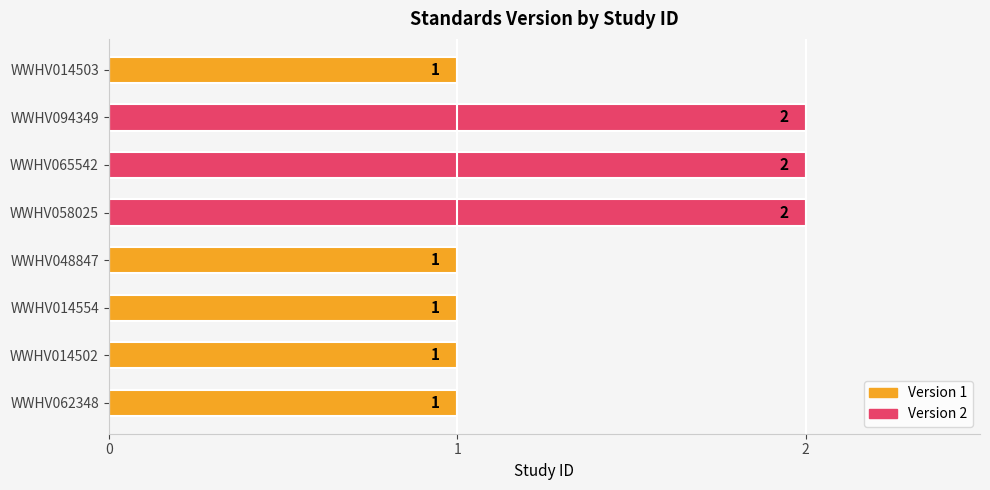

Reading bottom to top, list all the values displayed in this chart.

1	1	1	1	2	2	2	1